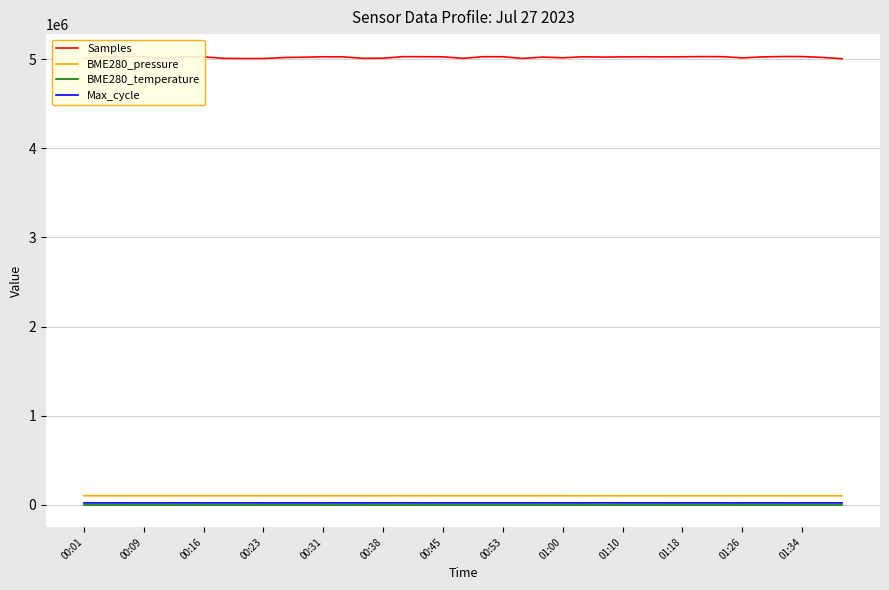

Which series has the largest total across all categories?

Samples